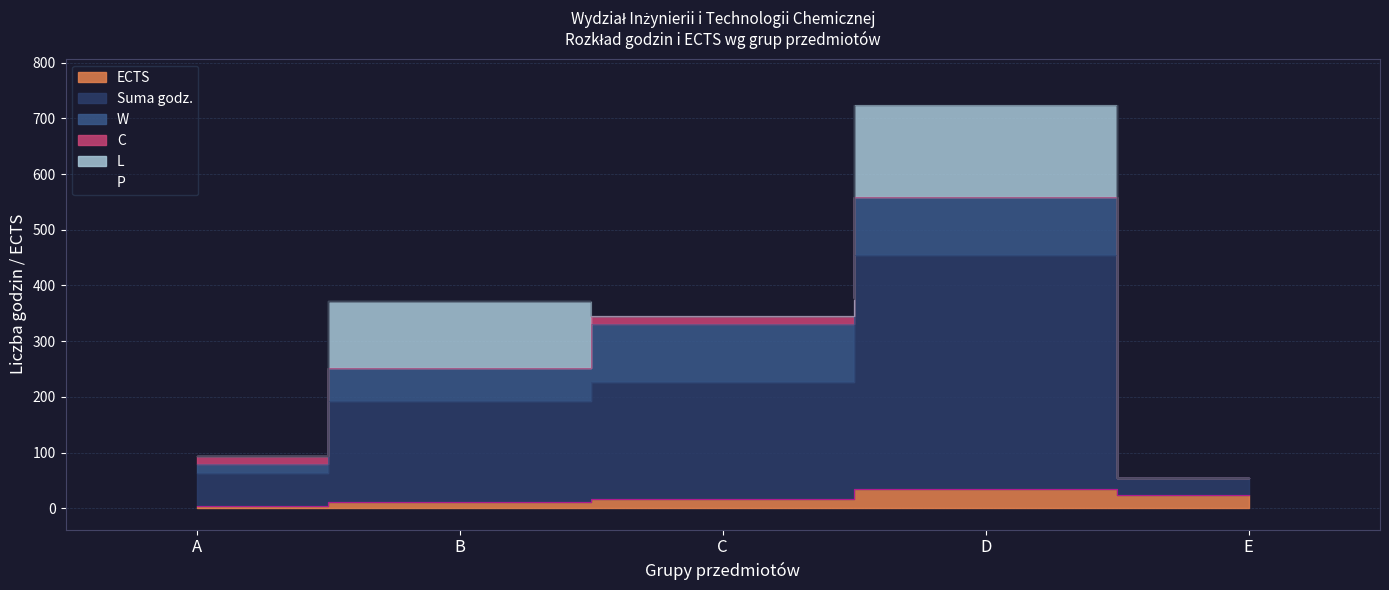

After their last crossing, which series has the higher values: L or C?

L